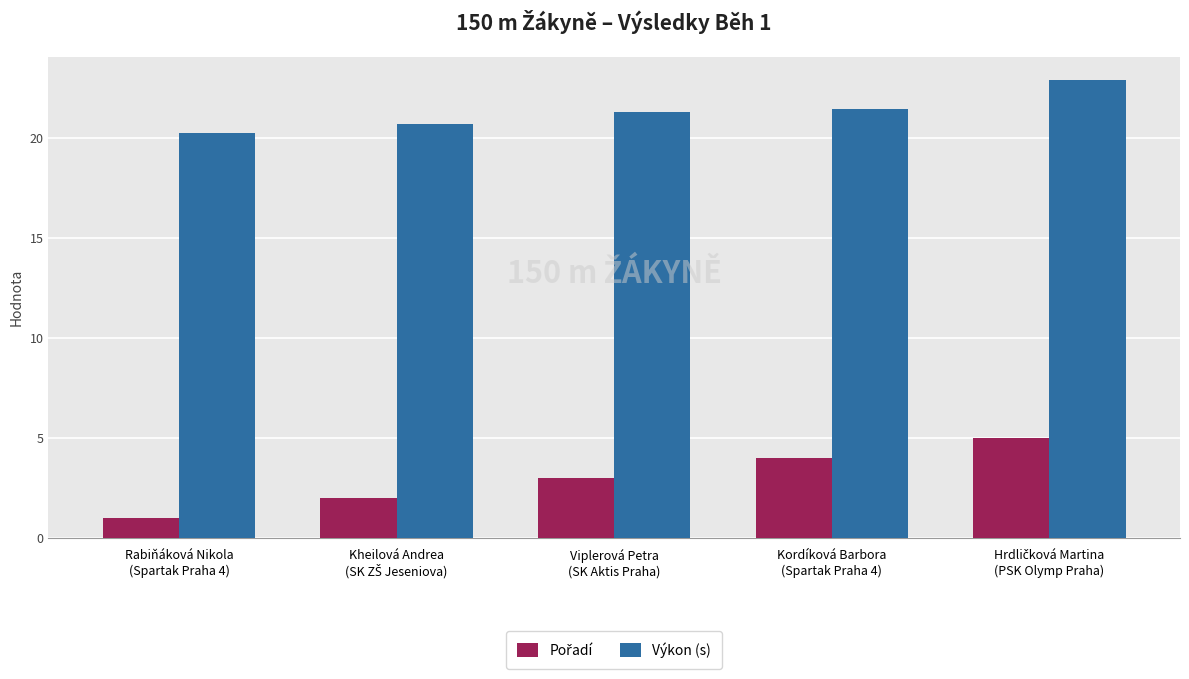

At how many categories does at least one series exceed 6?

5